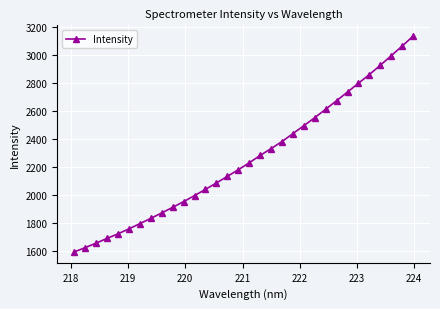

What is the value of the 7th point from the left?

1794.3